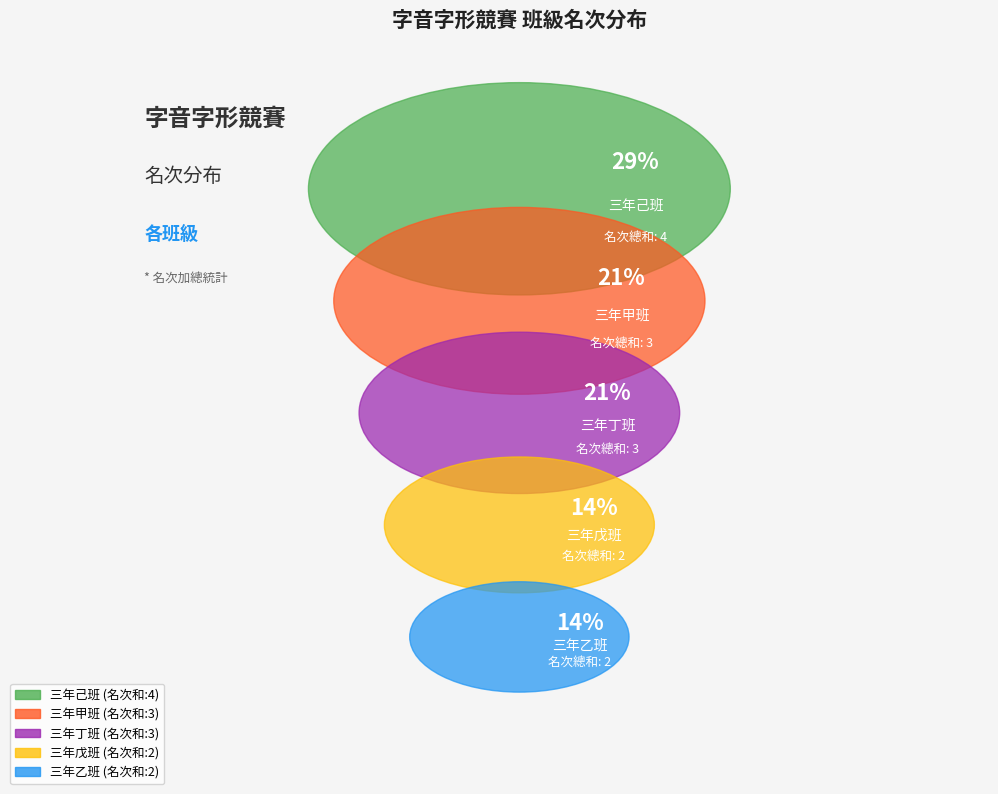

What percentage is the 三年己班 slice, to the nearest percent?

29%